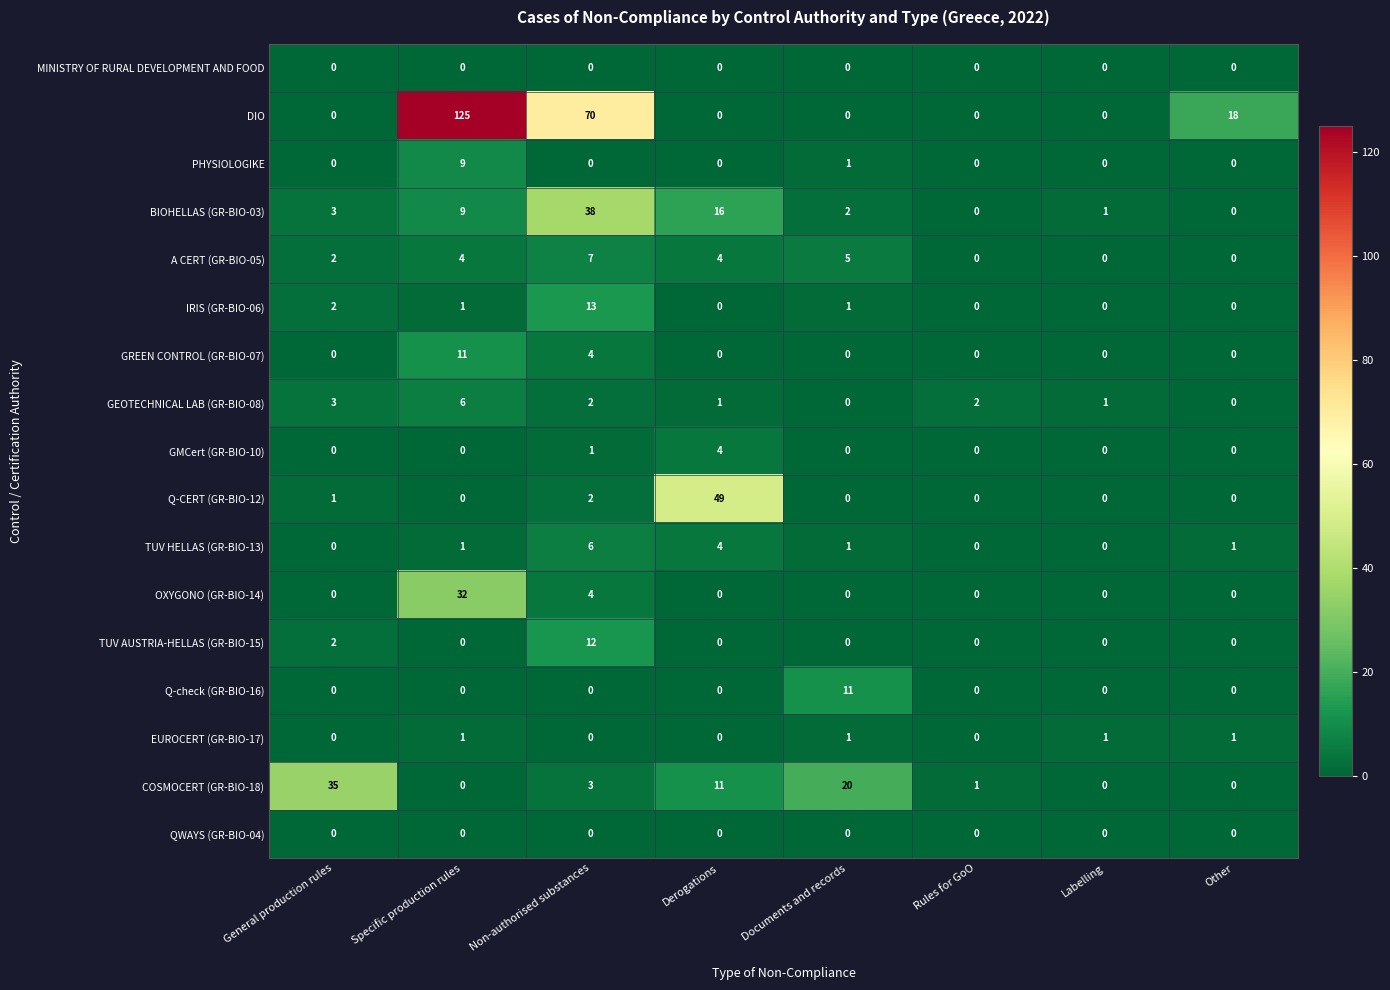

At how many categories does at least one series exceed 40?

3